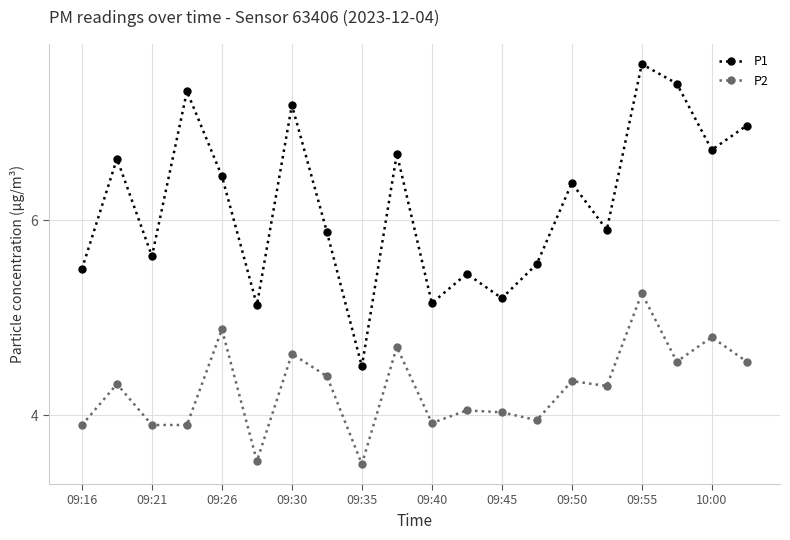

Rank the series by their maximum value, from lowest to highest.

P2, P1